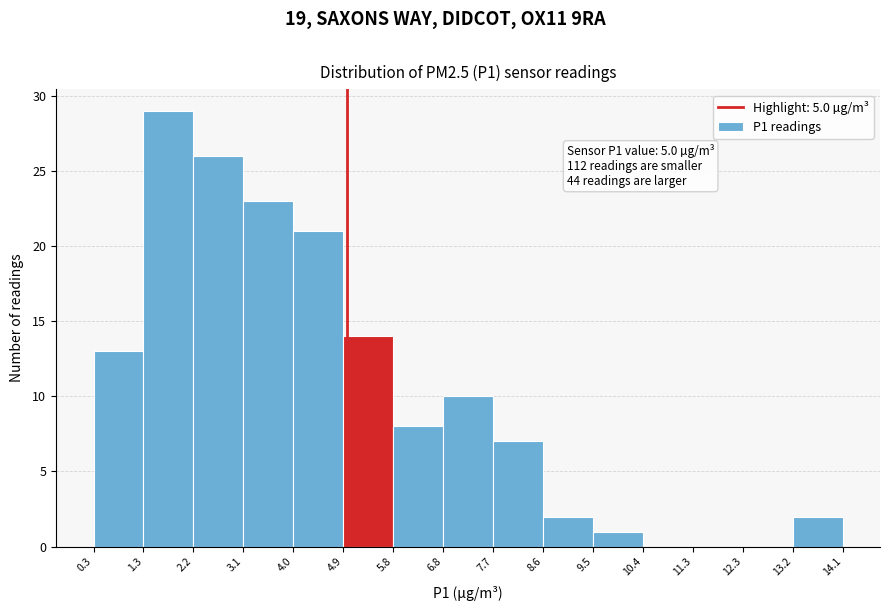

Over which range of the x-axis is the bar tallest?

1.3 to 2.2